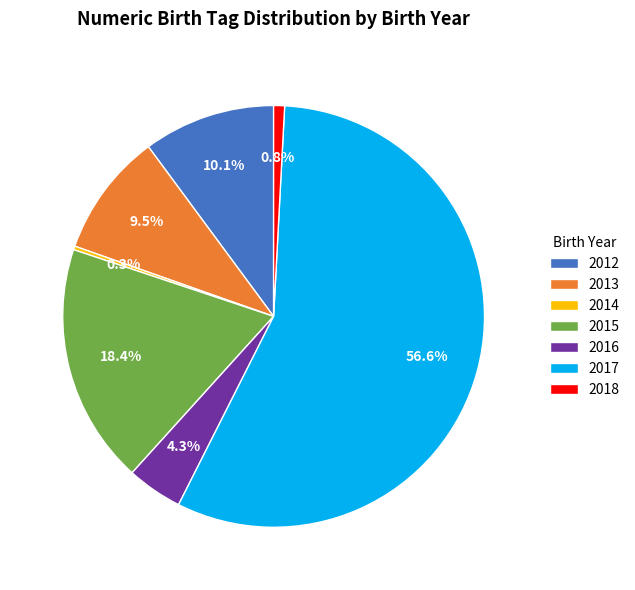

Combined, do 2016 and 2013 account for over 50%?

No